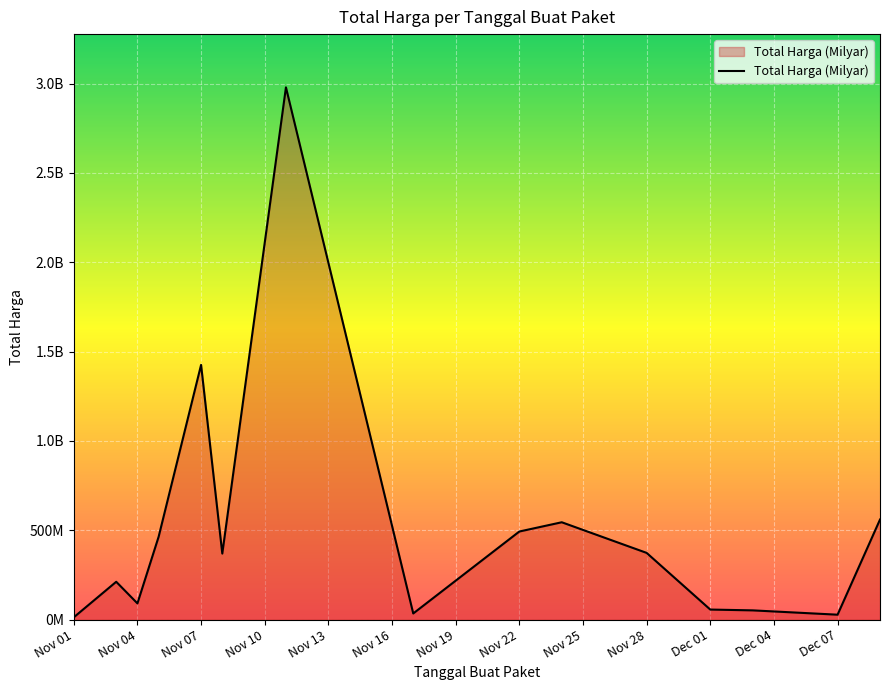

Does the chart display data point markers on the line(s)?

No